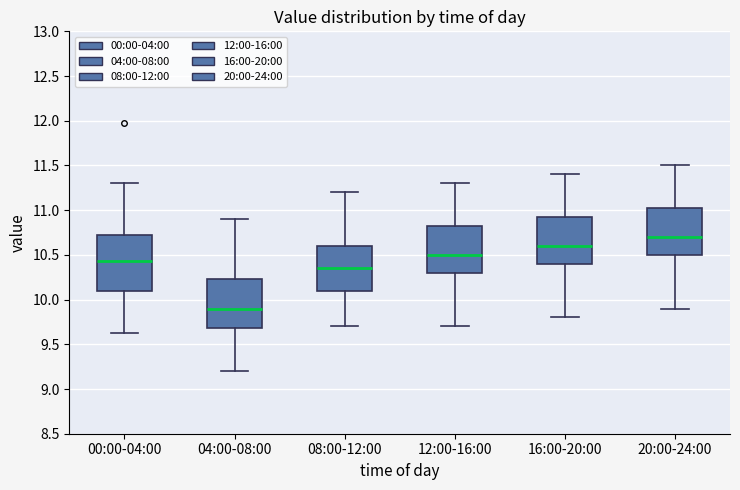

Where does the median line of the box for 08:00-12:00 sit on the y-axis? The values are not printed on the chart, so give them approximately, as read against the axis.

10.35